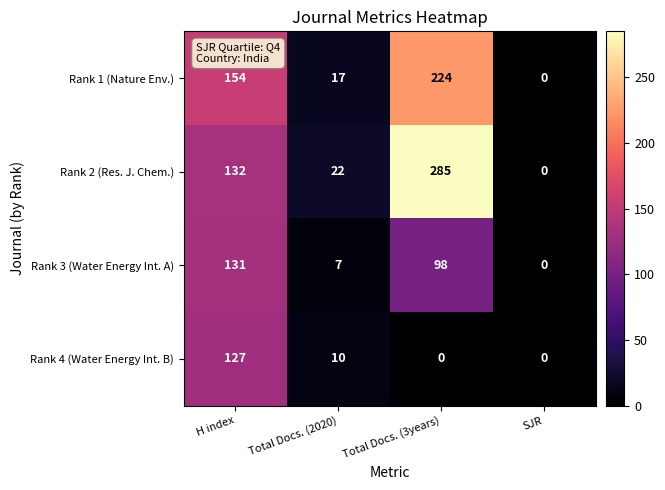

What is the difference between the Rank 1 (Nature Env.) values at H index and Total Docs. (2020)?

137